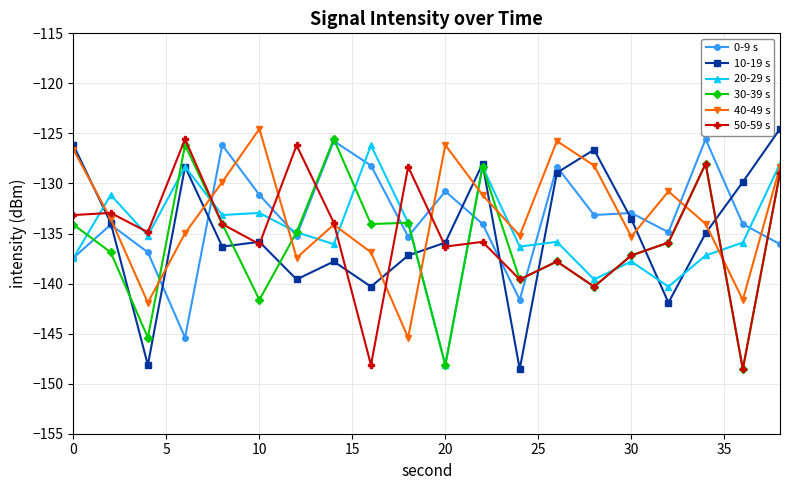

What is the greatest value displayed?

-124.5